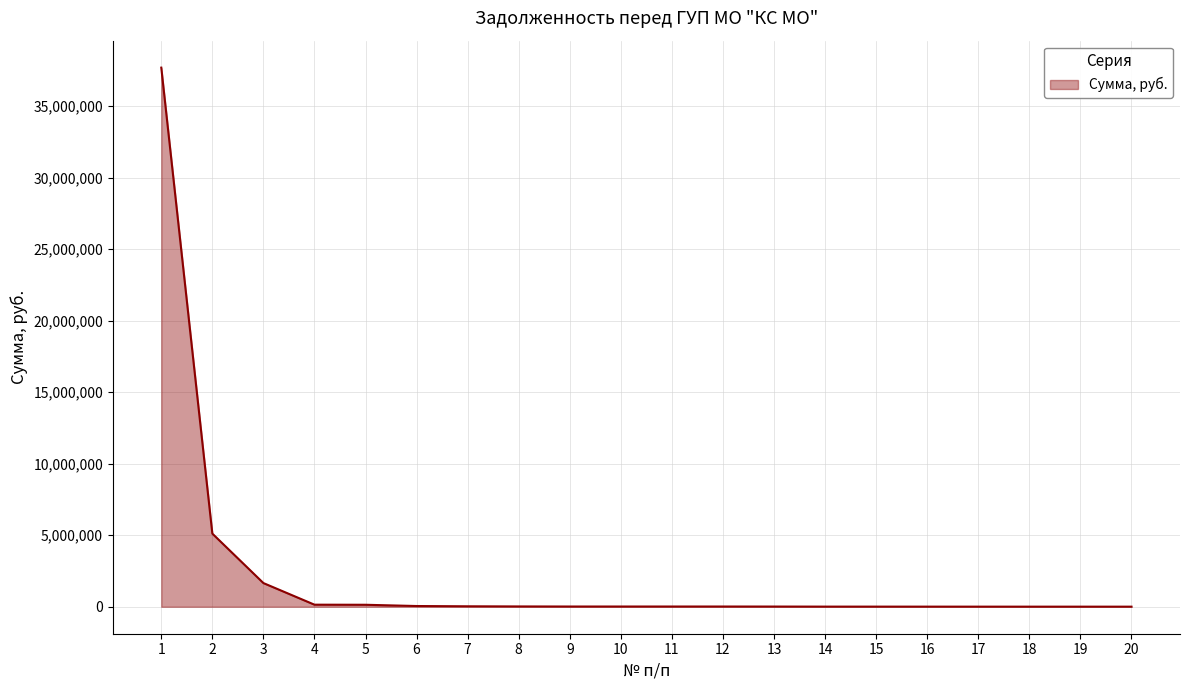

What is the difference between the maximum and minimum values?

37684373.3